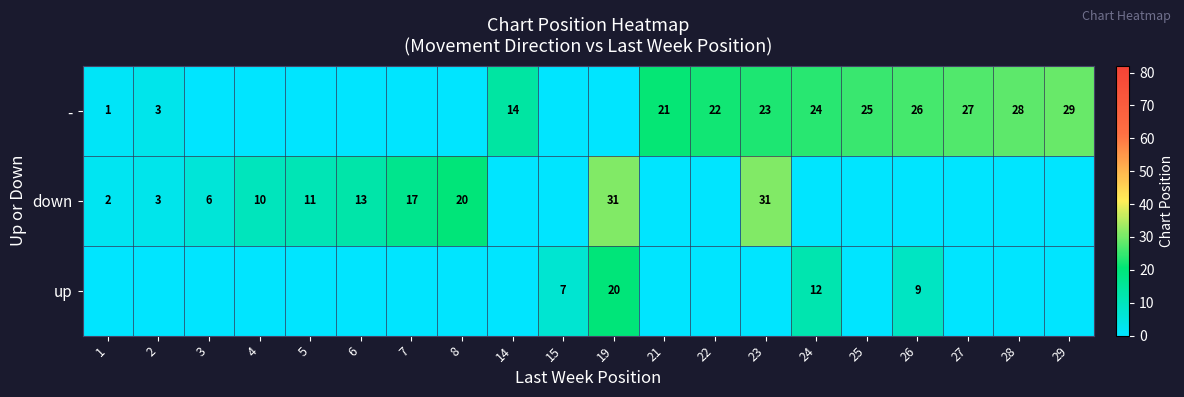

The value of down at 6 is 13. True or false?

True